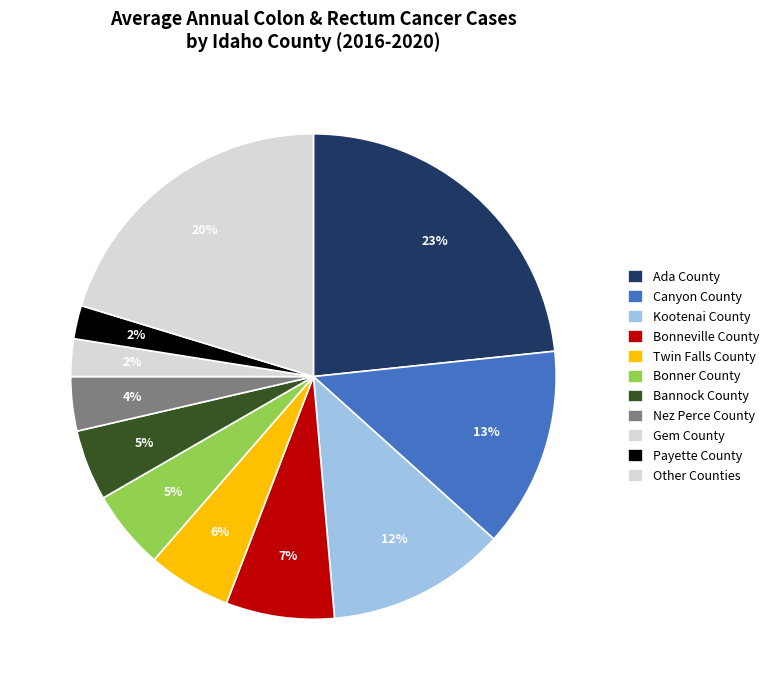

Does any single category account for the majority?

No